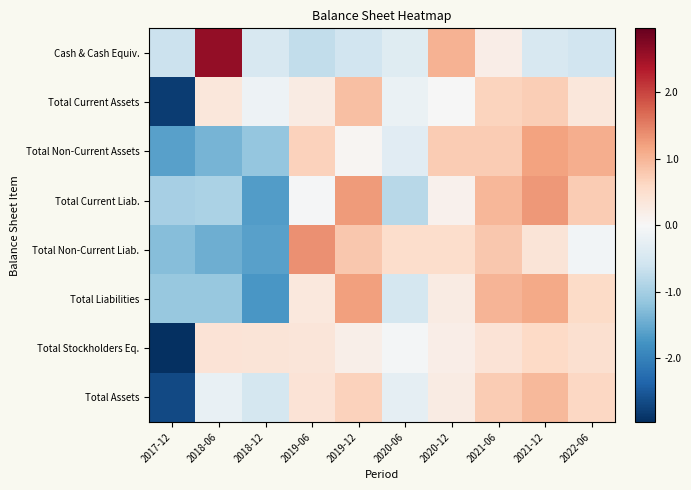

Count the number of categories in the chart.

10